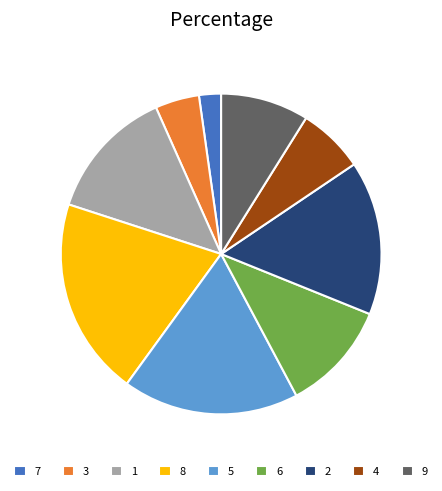

How many slices are in this pie chart?

9